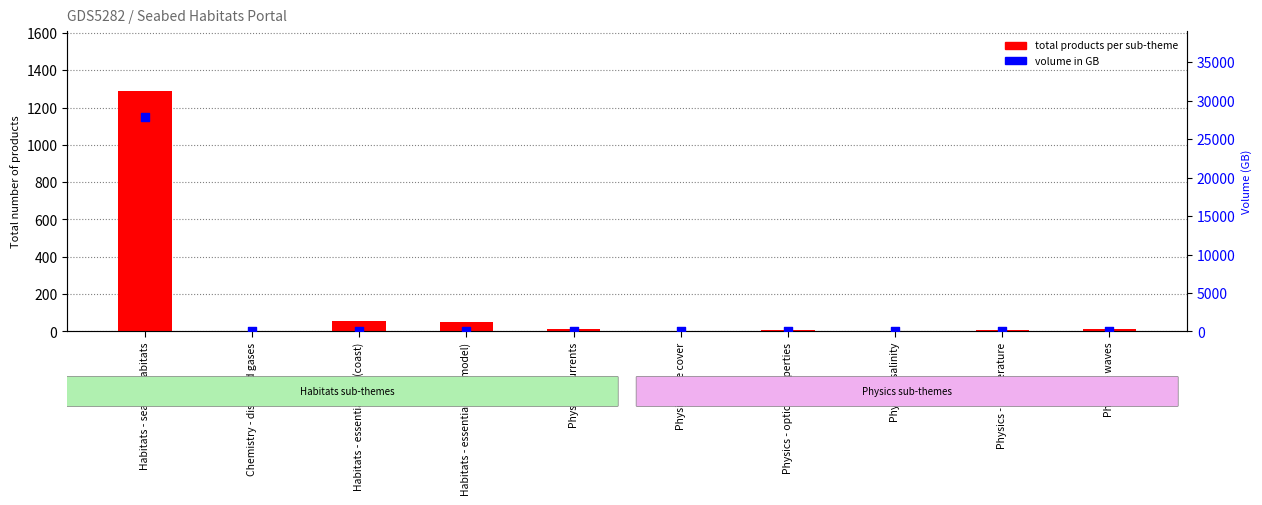

Which series has the largest total across all categories?

volume in GB